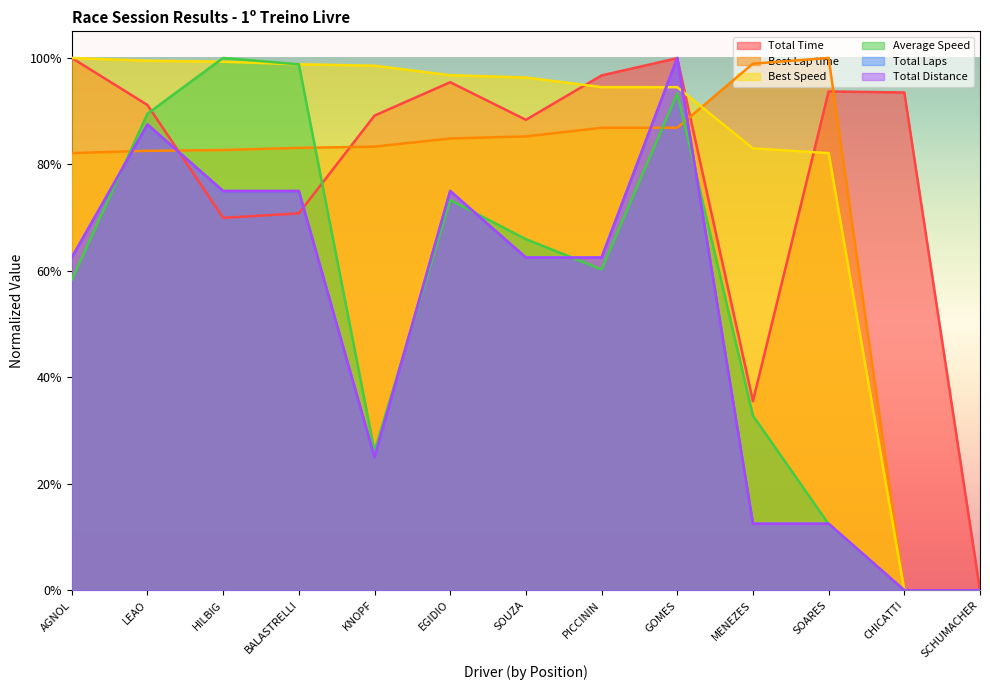

What is the label of the 3rd point from the right?

SOARES